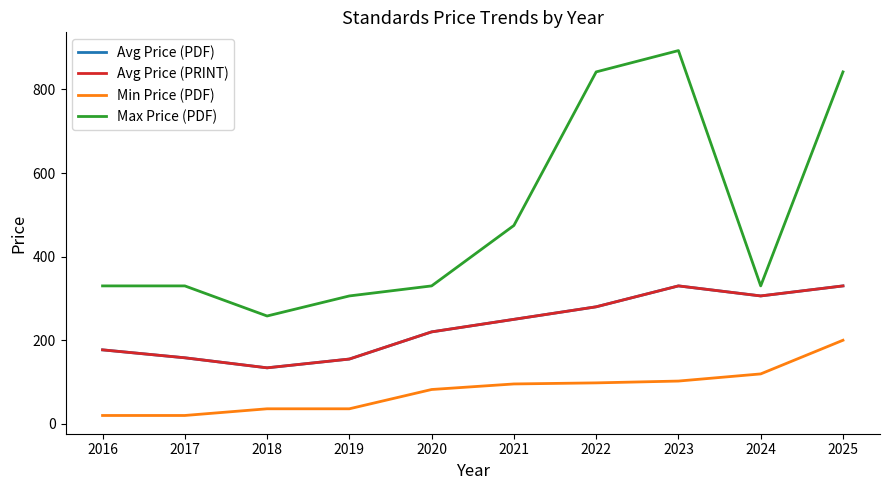

Rank the categories by Min Price (PDF) value from lowest to highest.

2016, 2017, 2018, 2019, 2020, 2021, 2022, 2023, 2024, 2025